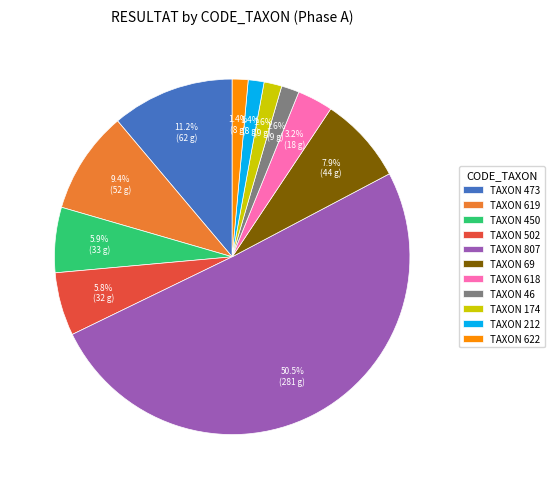

Does TAXON 618 represent more than half of the total?

No